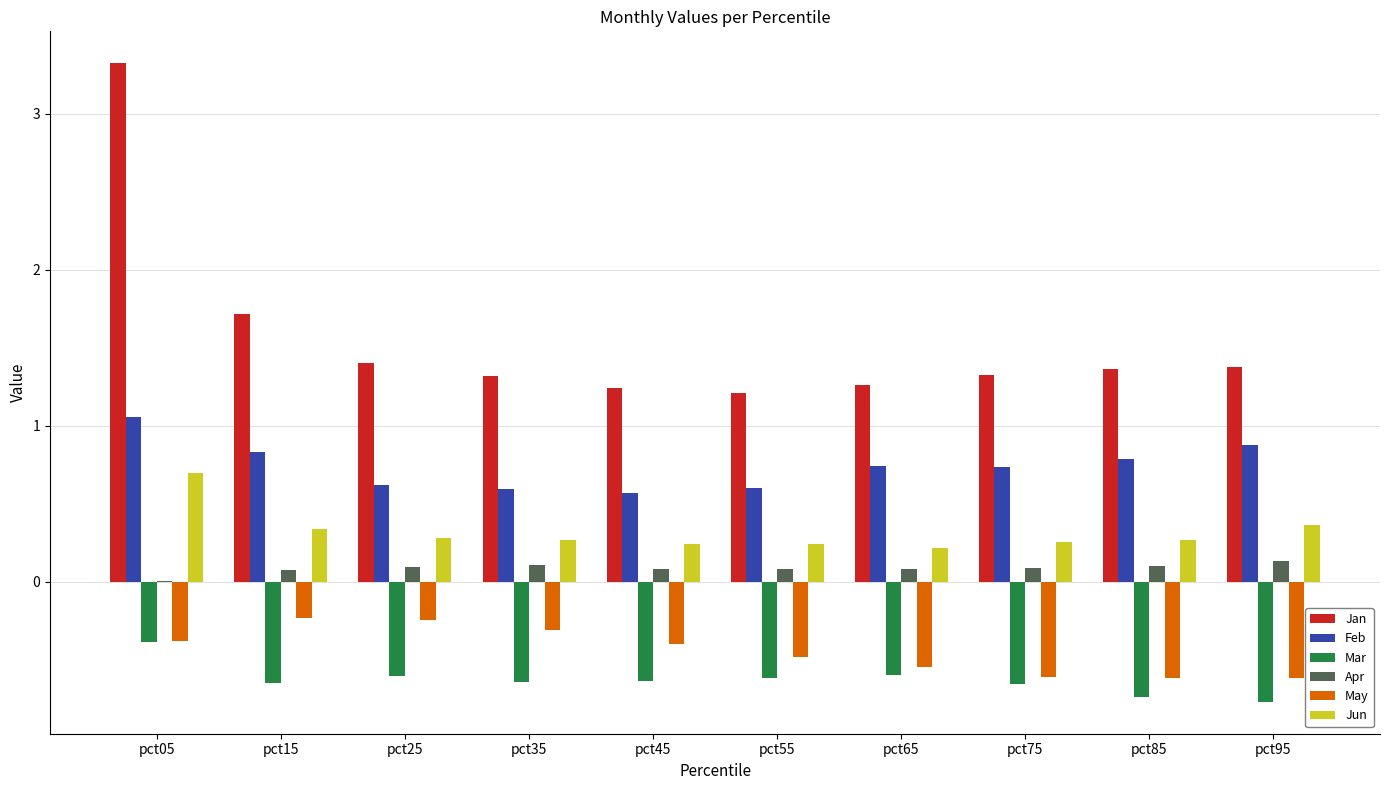

How many Jun values are between 0 and 1?

10